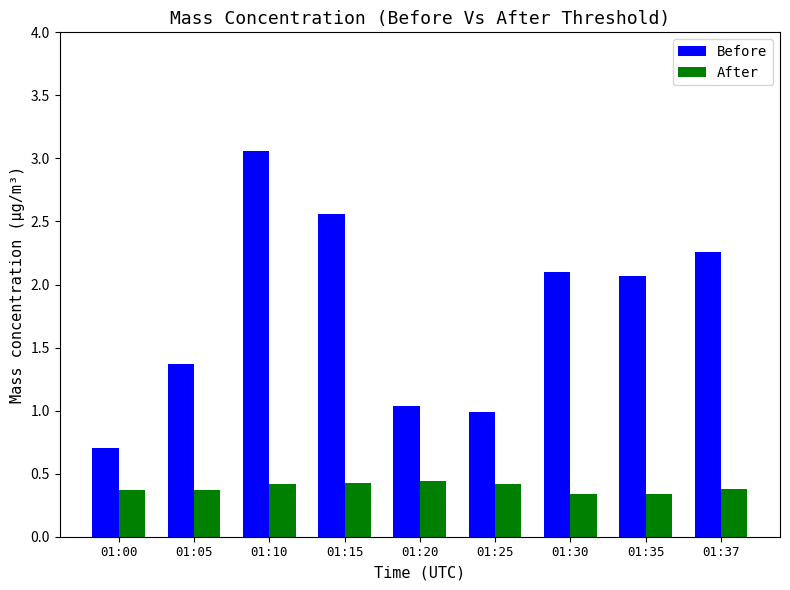

At which category is the sum across all series the highest?

01:10